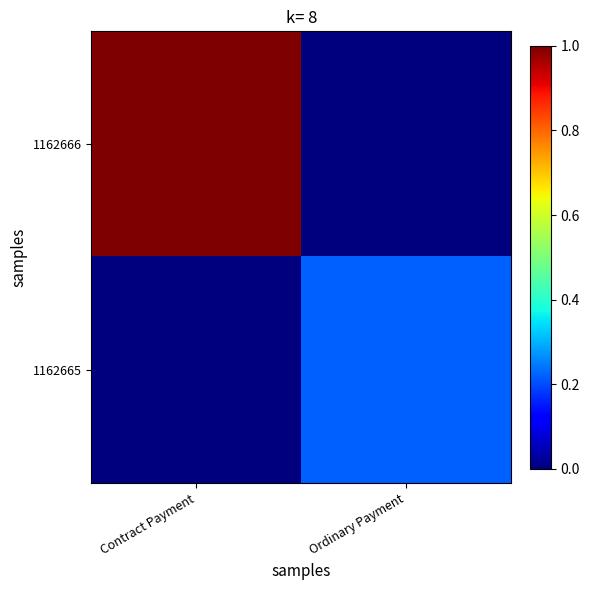

Reading right to left, transcribe all the data shown in this chart.

1162666: Ordinary Payment=0.0	Contract Payment=1.0
1162665: Ordinary Payment=0.2	Contract Payment=0.0